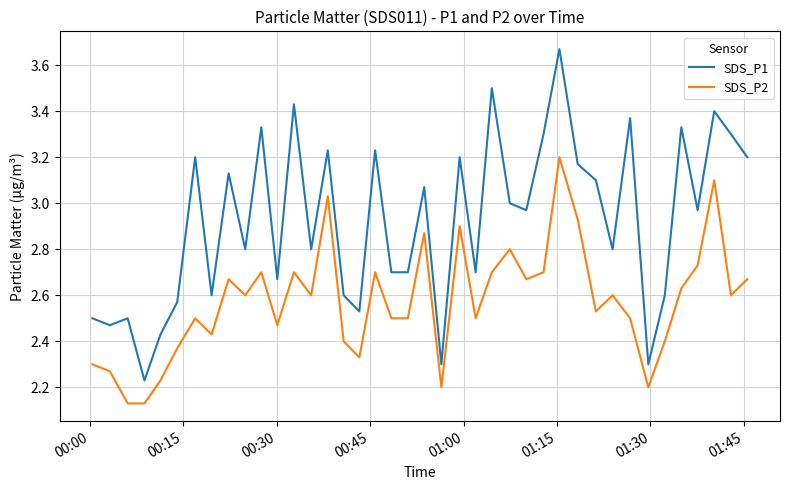

Does the chart have visible grid lines?

Yes